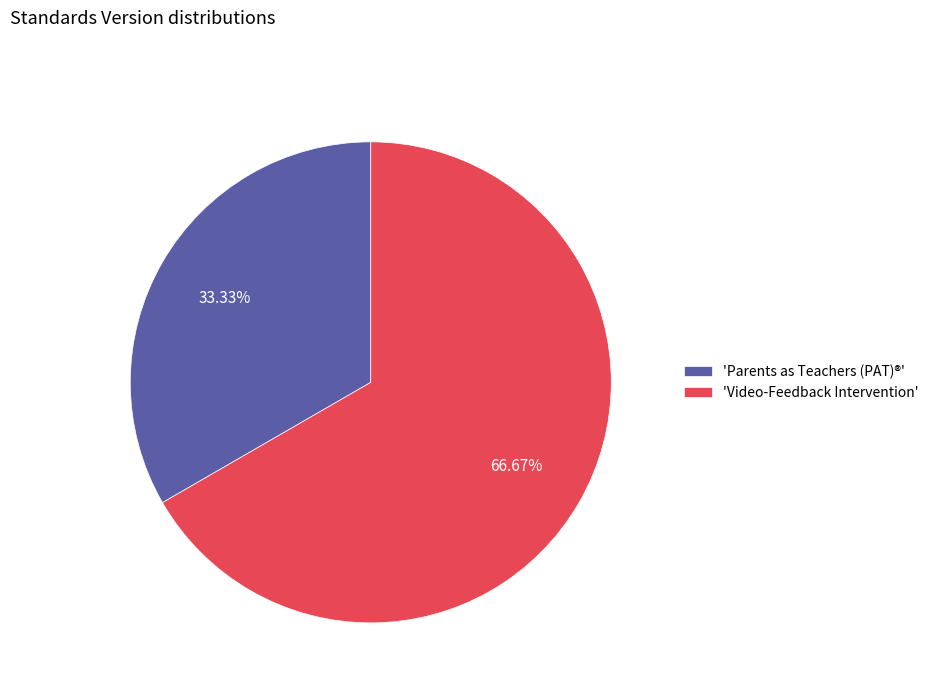

Which slice is the largest?

'Video-Feedback Intervention'